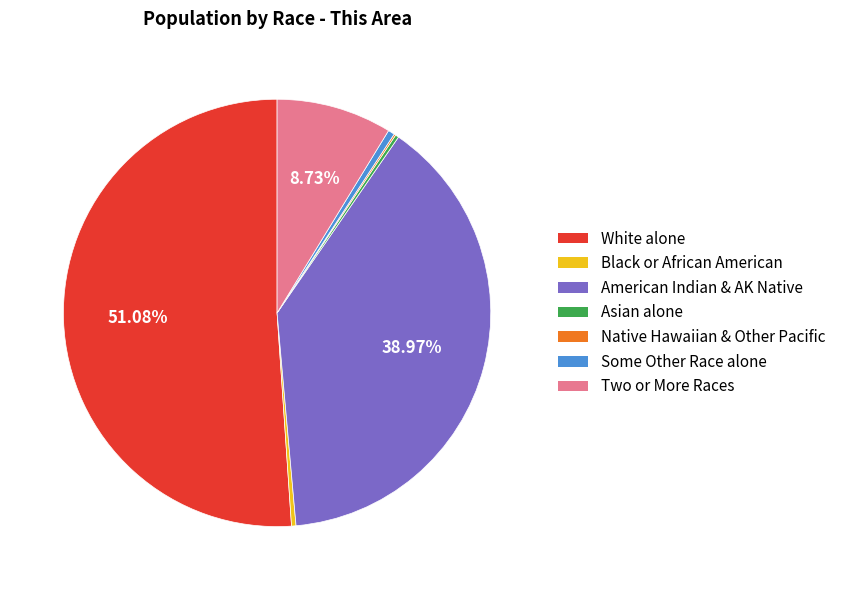

Is there any slice that represents more than half of the pie?

Yes